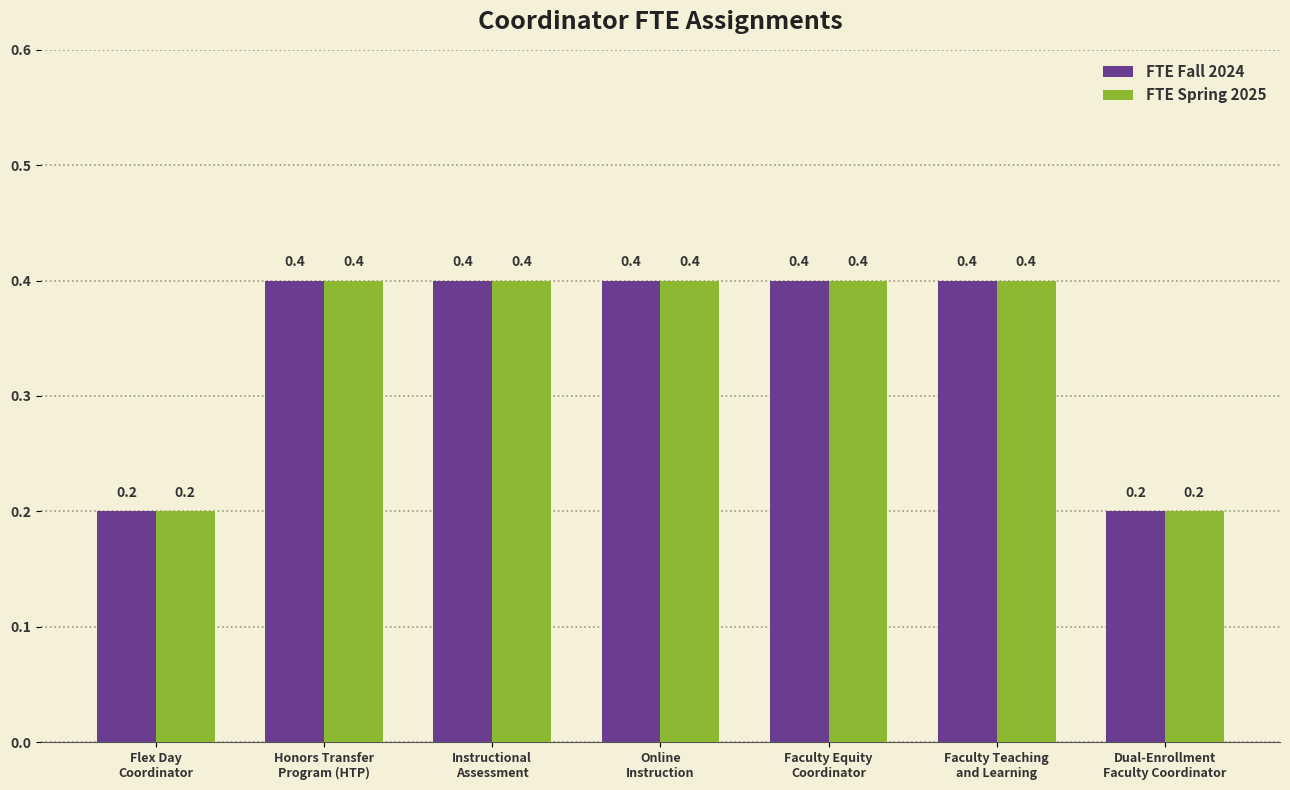

Count the FTE Spring 2025 values in the range 0 to 1.

7